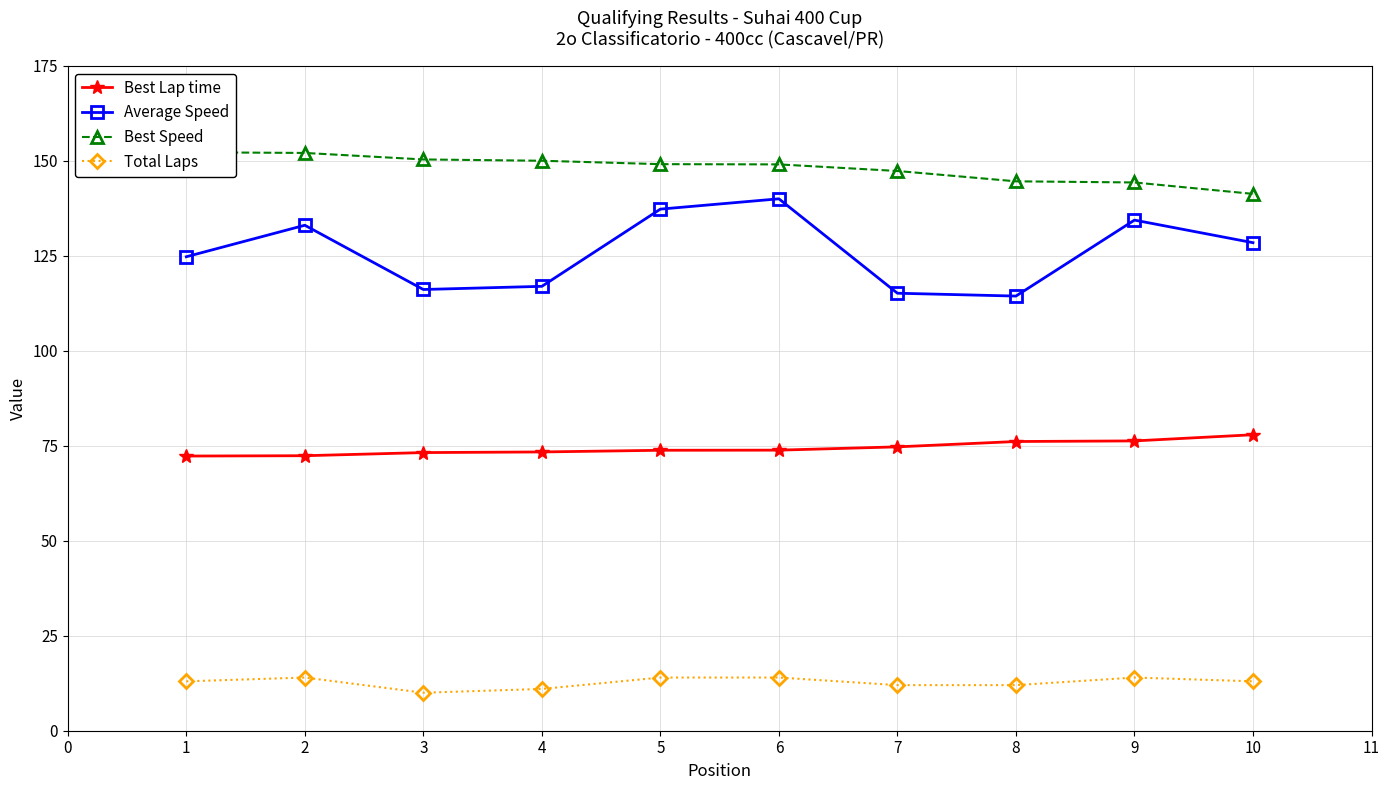

What is the difference between the Best Lap time values at 2 and 6?

1.5